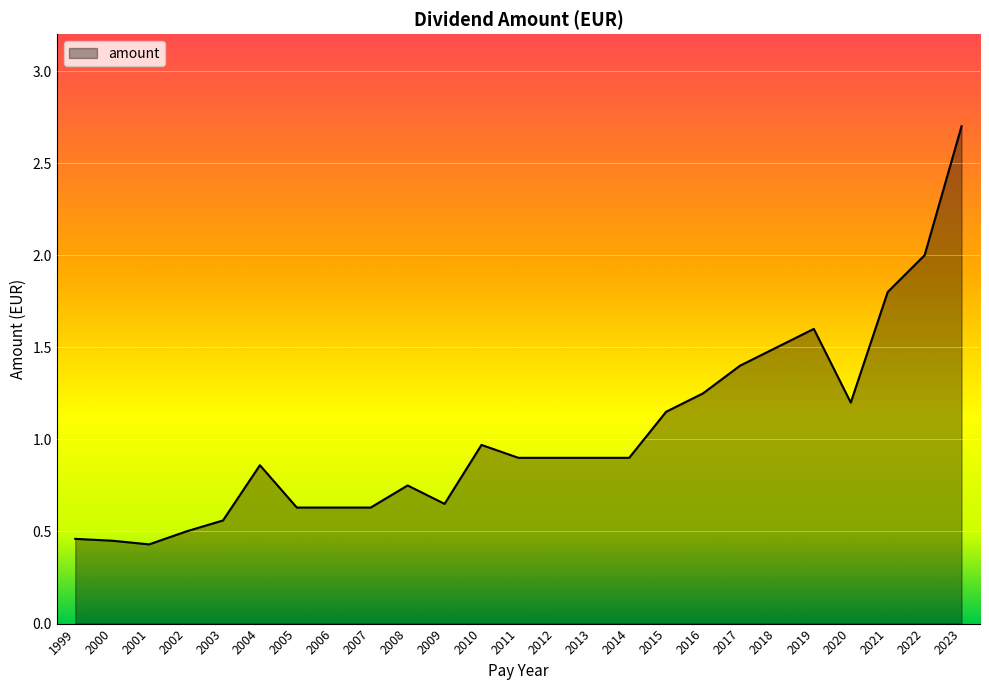

How many lines are shown in the chart?

1